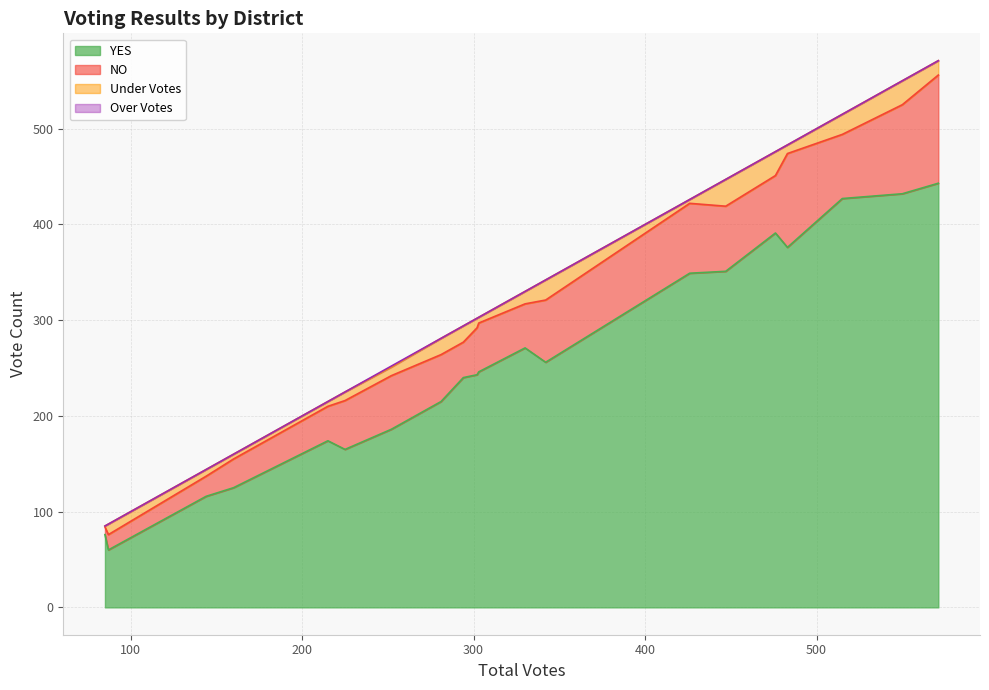

At Chautauqua 1, list the series in order from largest to smallest.

YES, NO, Under Votes, Over Votes